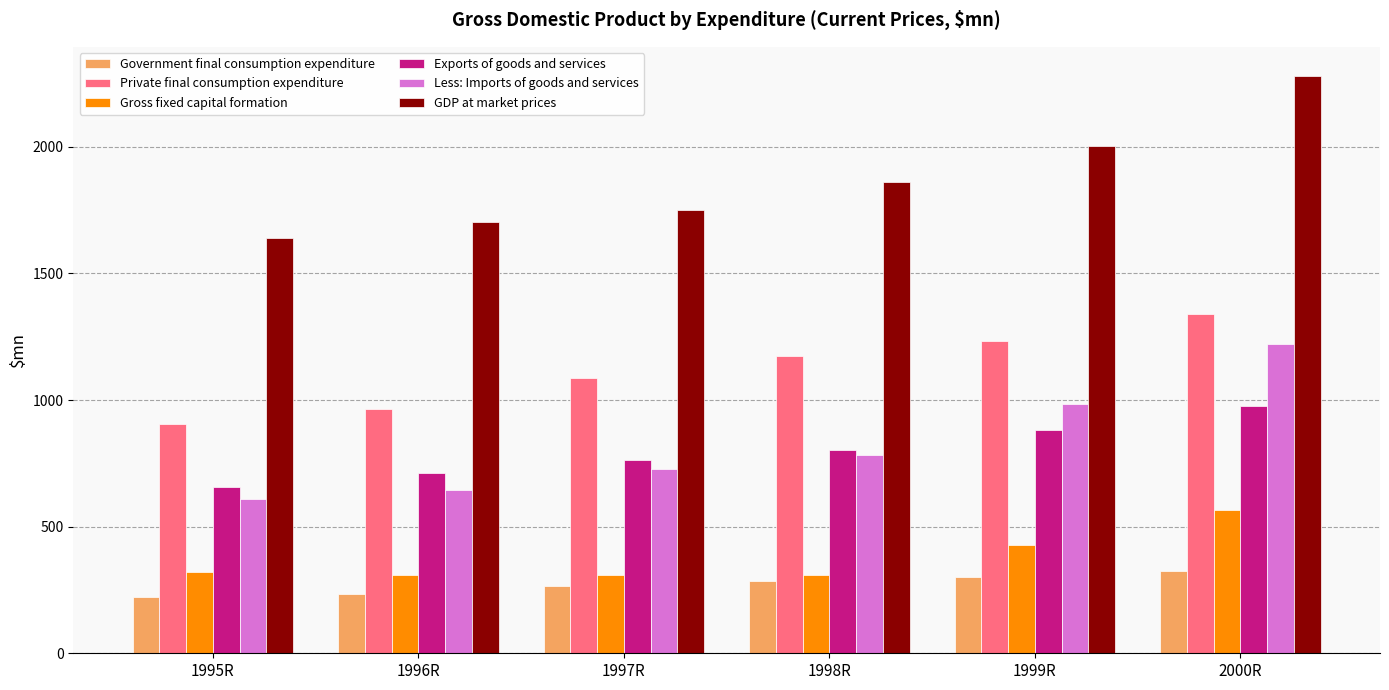

Is the value of Gross fixed capital formation at 1995R greater than the value of GDP at market prices at 1996R?

No